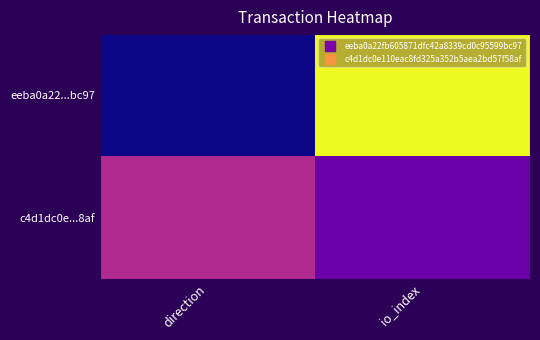

Which series has the largest range (max minus min)?

eeba0a22...bc97